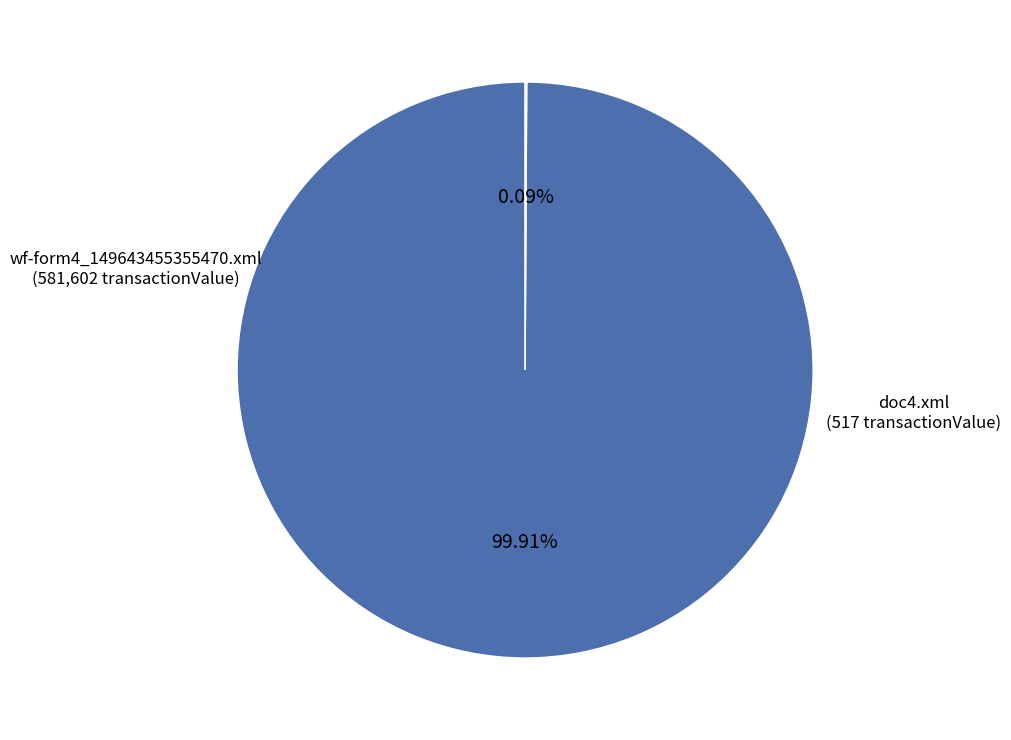

Is there a majority slice in this chart?

Yes